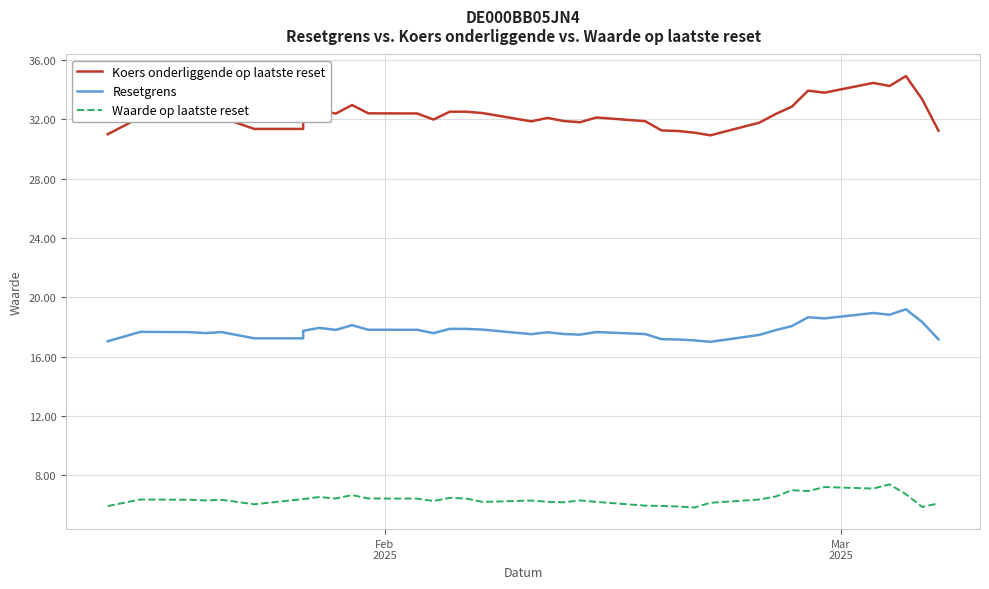

True or false: Waarde op laatste reset and Koers onderliggende op laatste reset intersect in this chart.

False